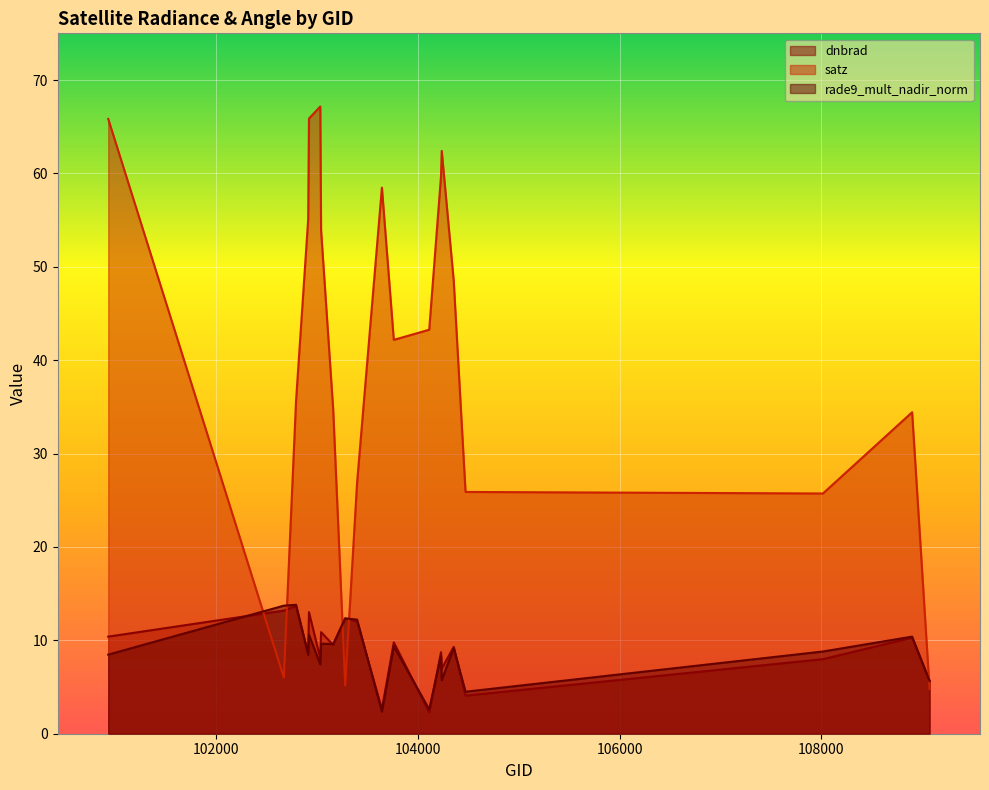

Is the value of rade9_mult_nadir_norm at 103643 greater than the value of dnbrad at 102671?

No